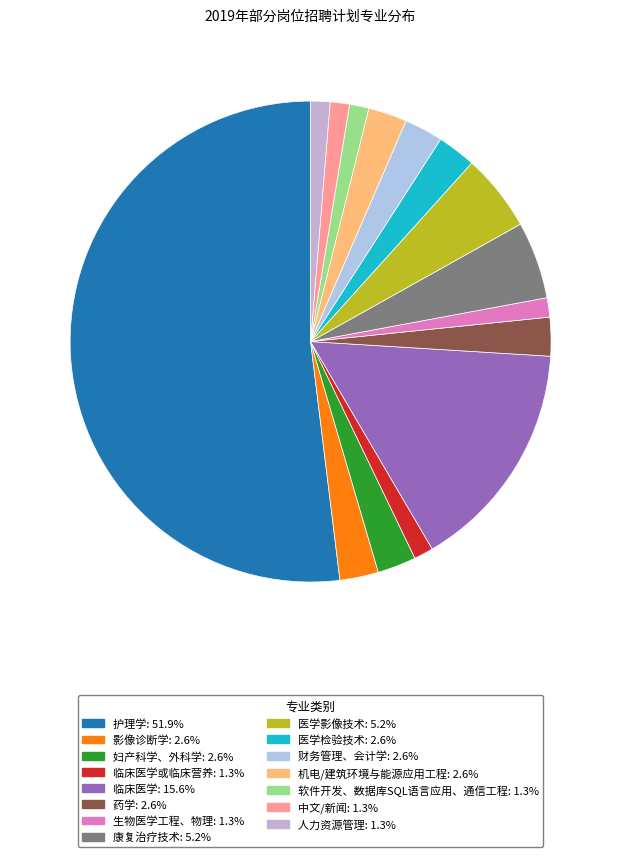

How many slices are in this pie chart?

15